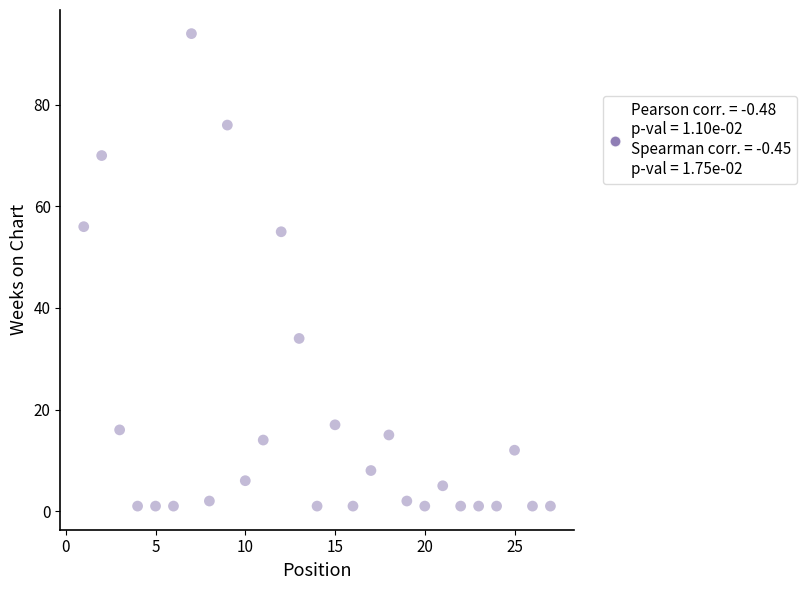

What is the range of Y values (max minus min)?

93